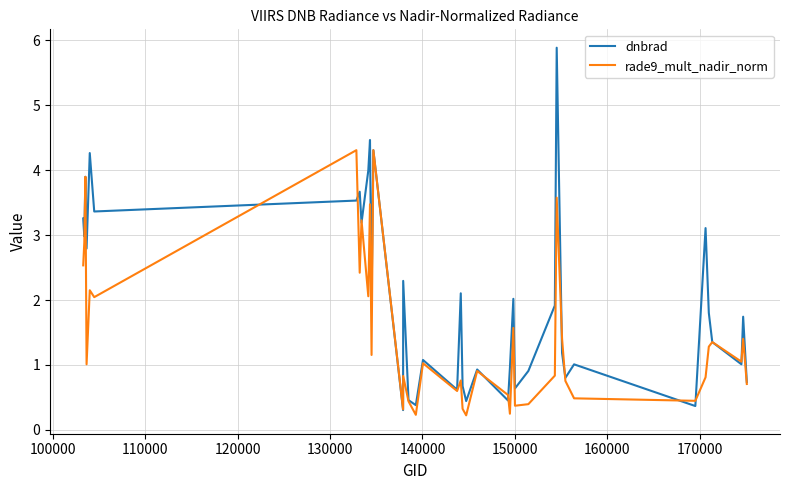

What is the average value of the rade9_mult_nadir_norm series?

1.5